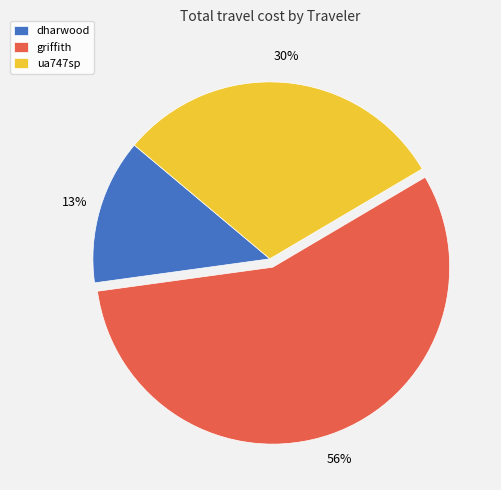

Count the number of slices in the pie.

3